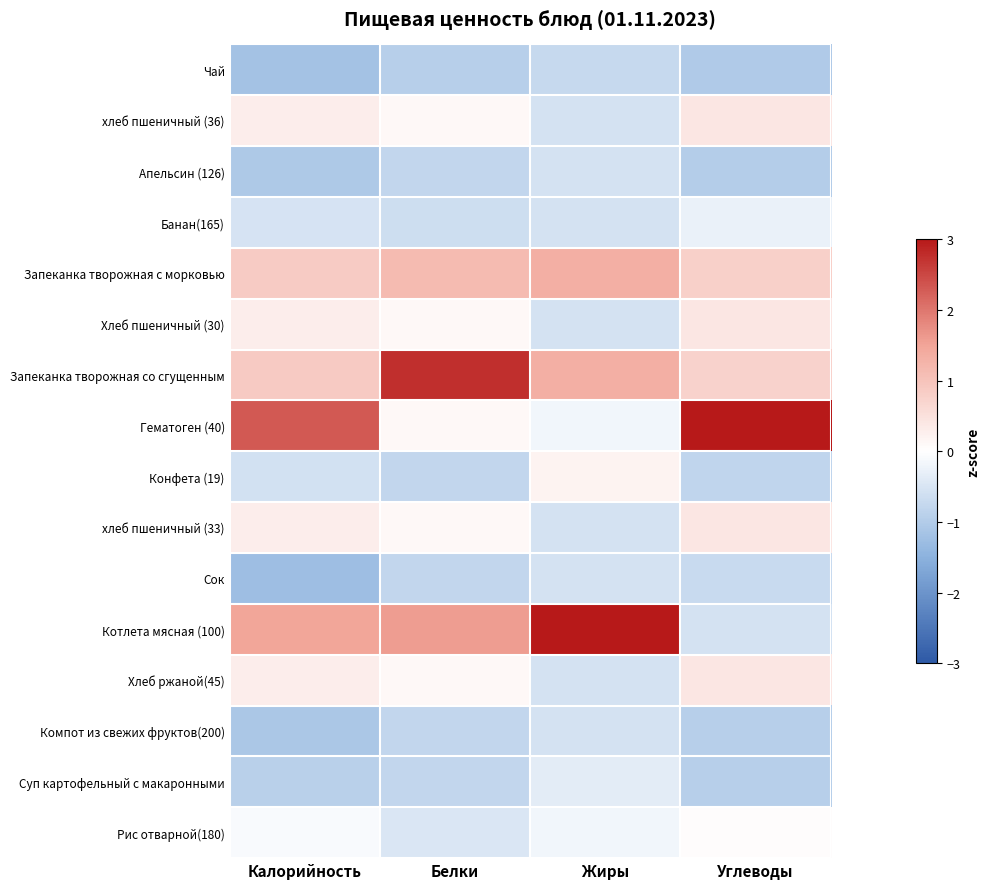

What is the difference between the highest and lowest values at Углеводы?

4.0